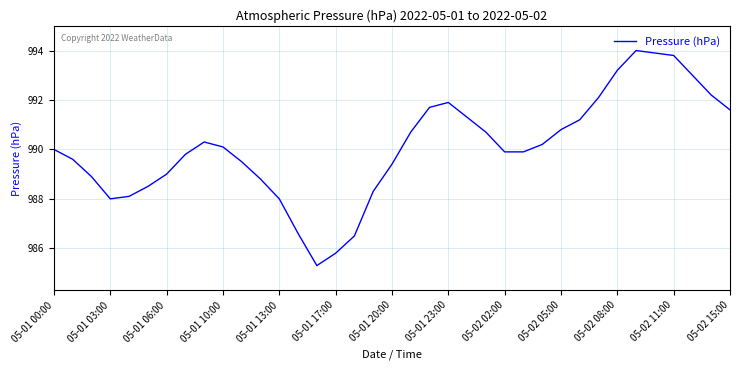

What is the difference between the maximum and minimum values?

8.7